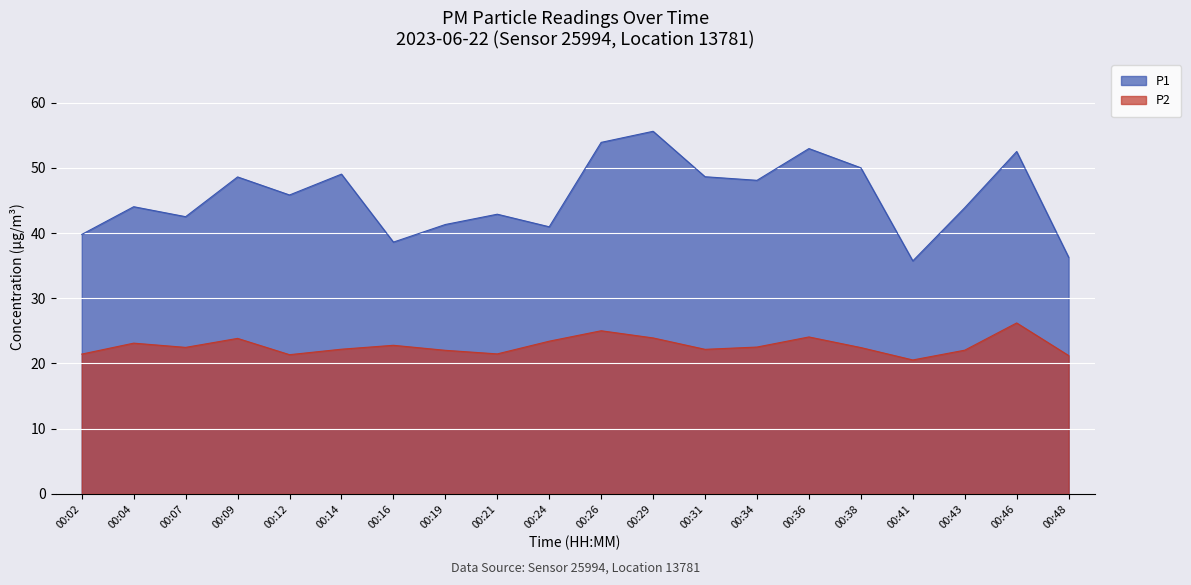

True or false: P2 and P1 intersect in this chart.

False